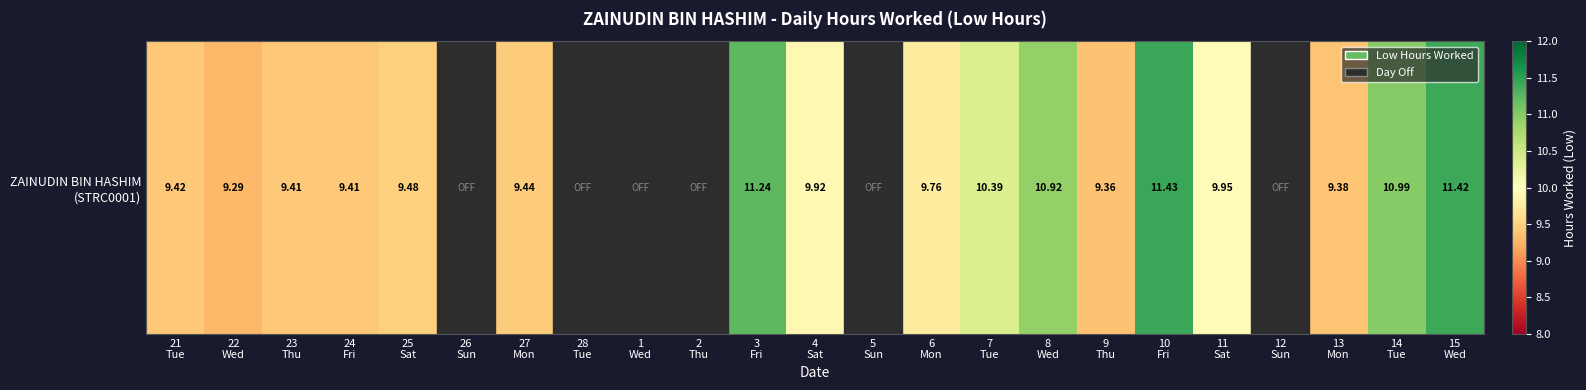

True or false: the data shows 7.6 at 26
Sun.

False